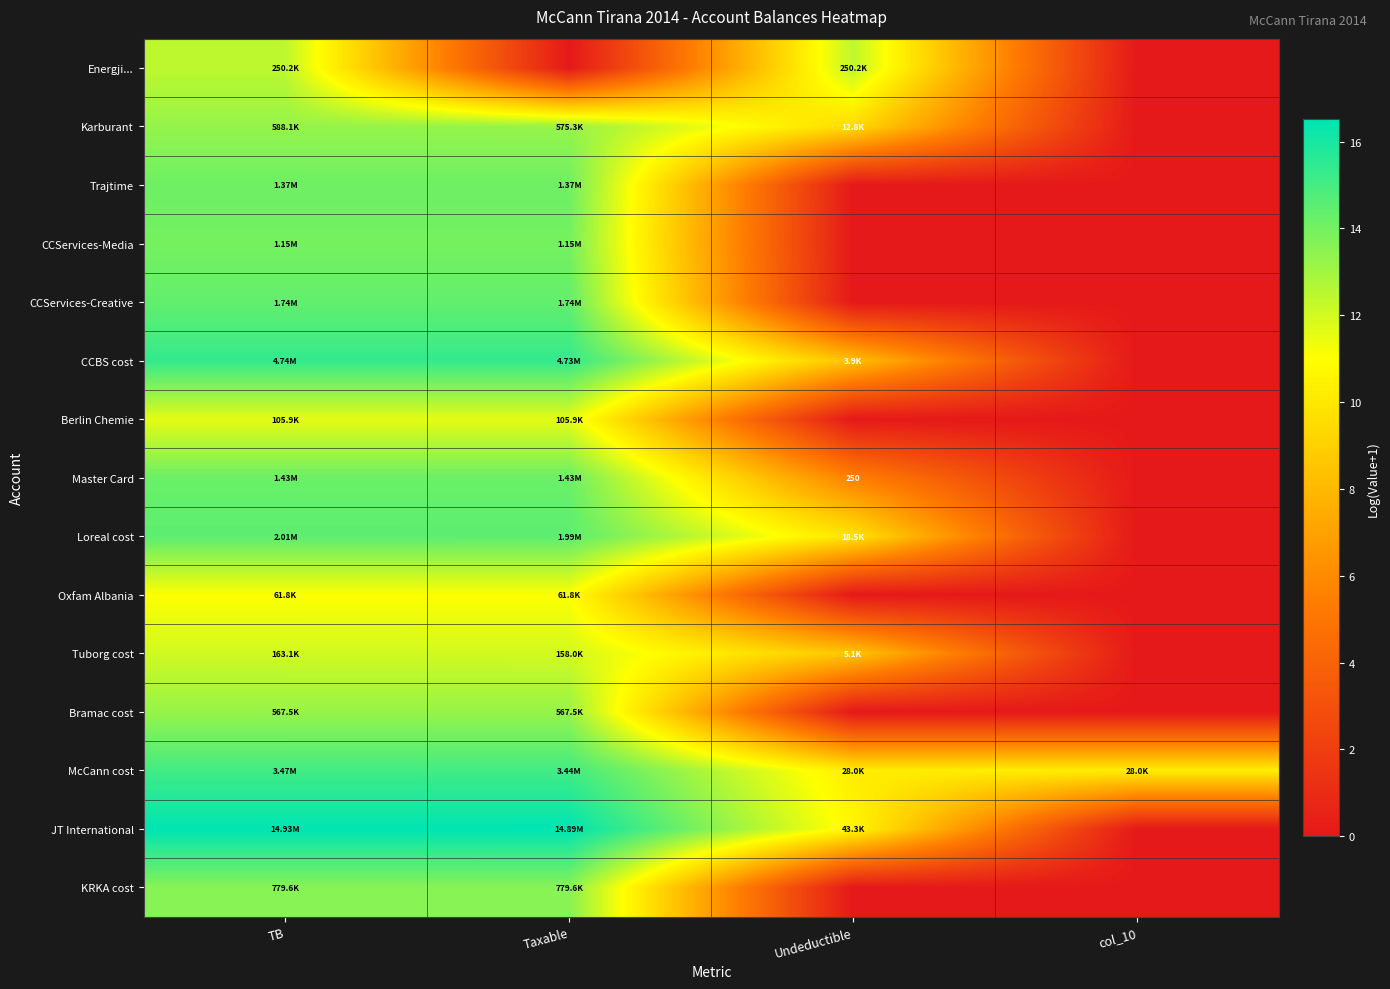

What is the sum of all McCann cost values?

50.6